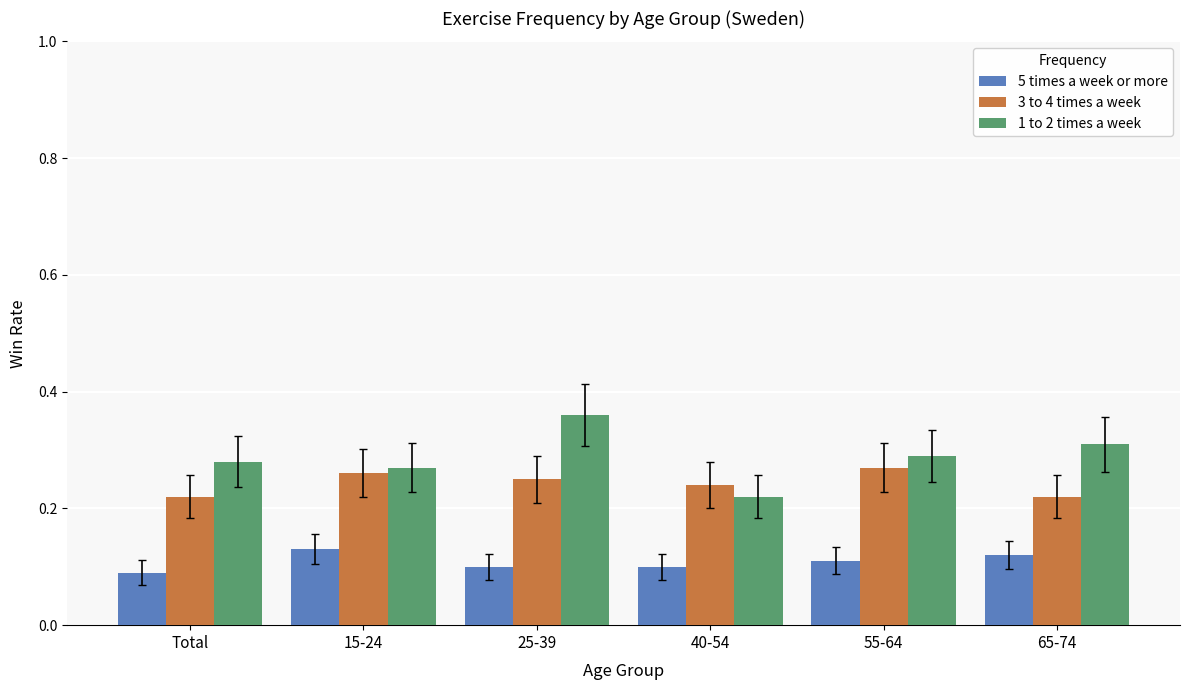

How many 1 to 2 times a week values are between 0 and 1?

6